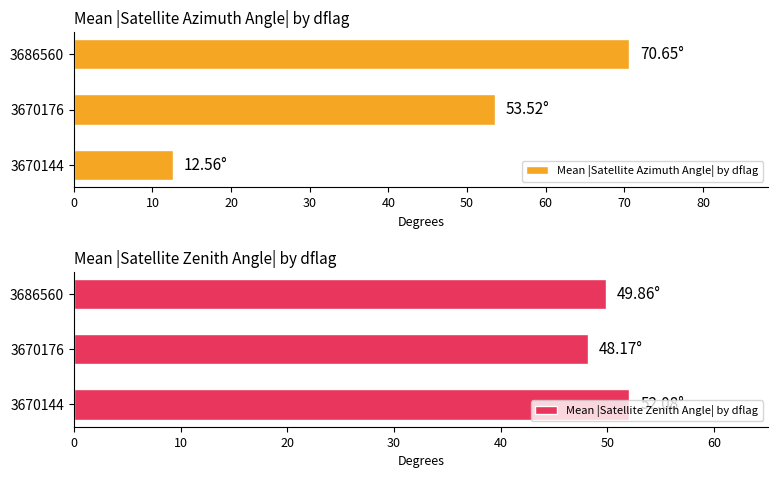

What is the difference between the Mean |Satellite Azimuth Angle| by dflag values at 3670144 and 3686560?

58.1